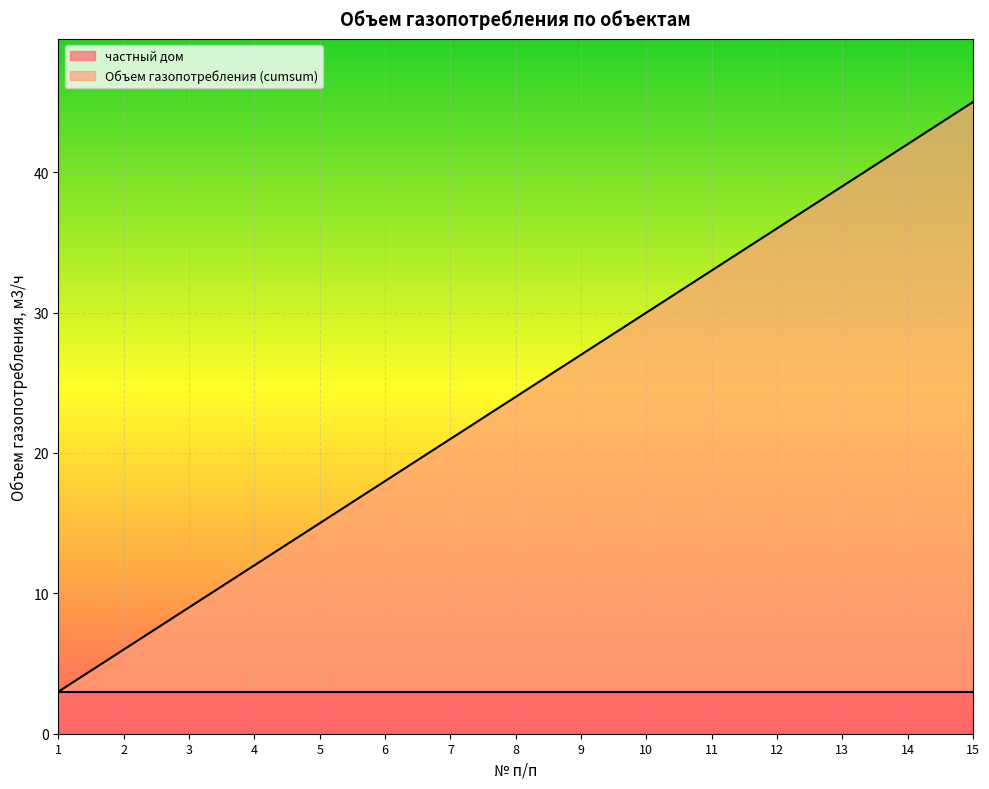

Does the chart display data point markers on the line(s)?

No